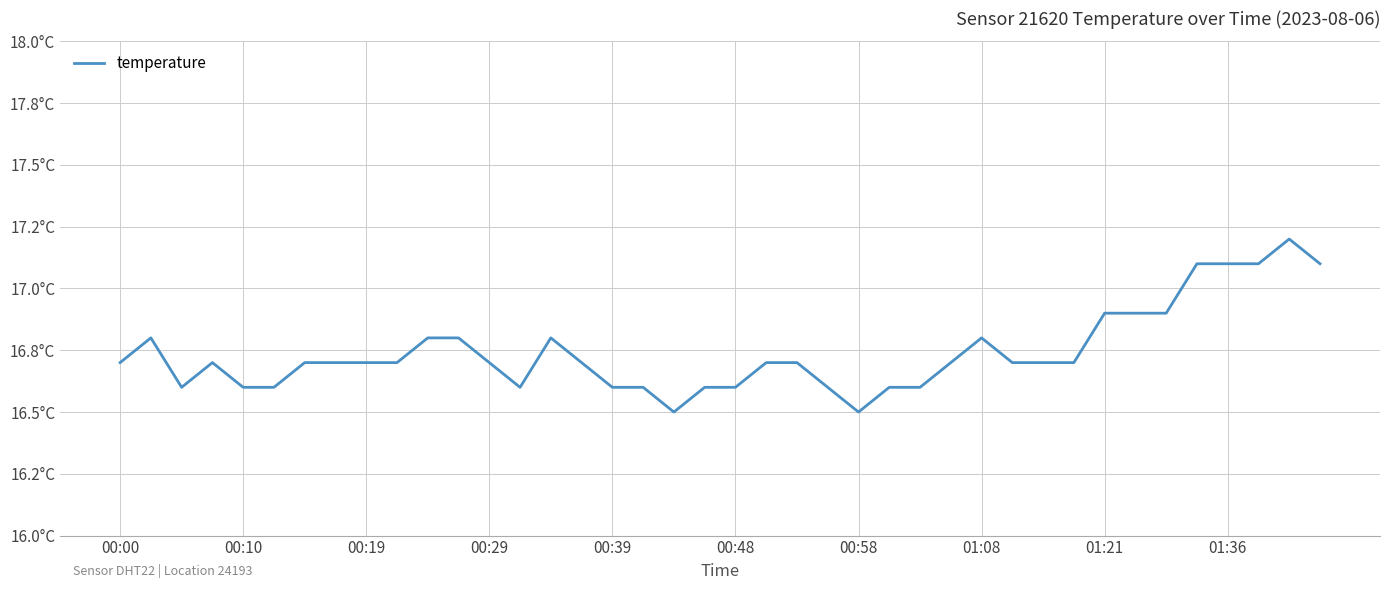

Does the chart have visible grid lines?

Yes